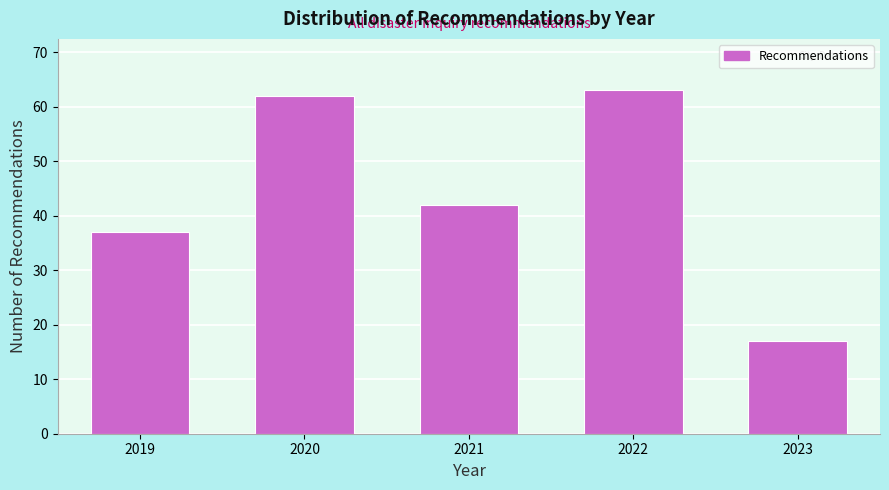

Reading left to right, transcribe all the data shown in this chart.

37	62	42	63	17